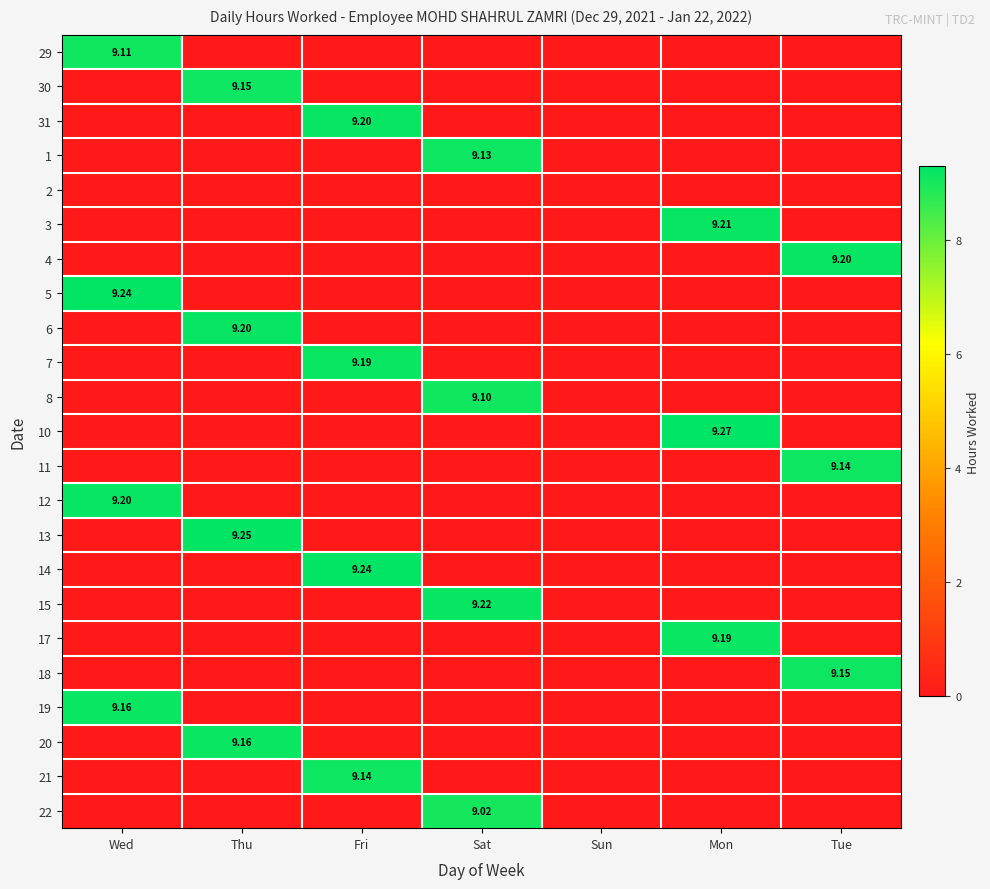

What is the sum of the 12 values at Wed and Tue?

9.2